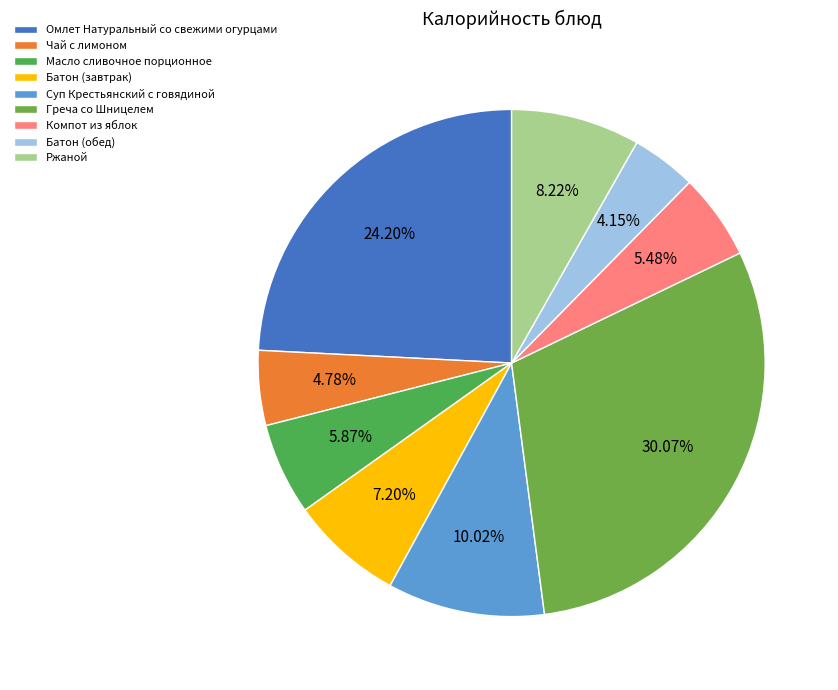

How many slices are in this pie chart?

9